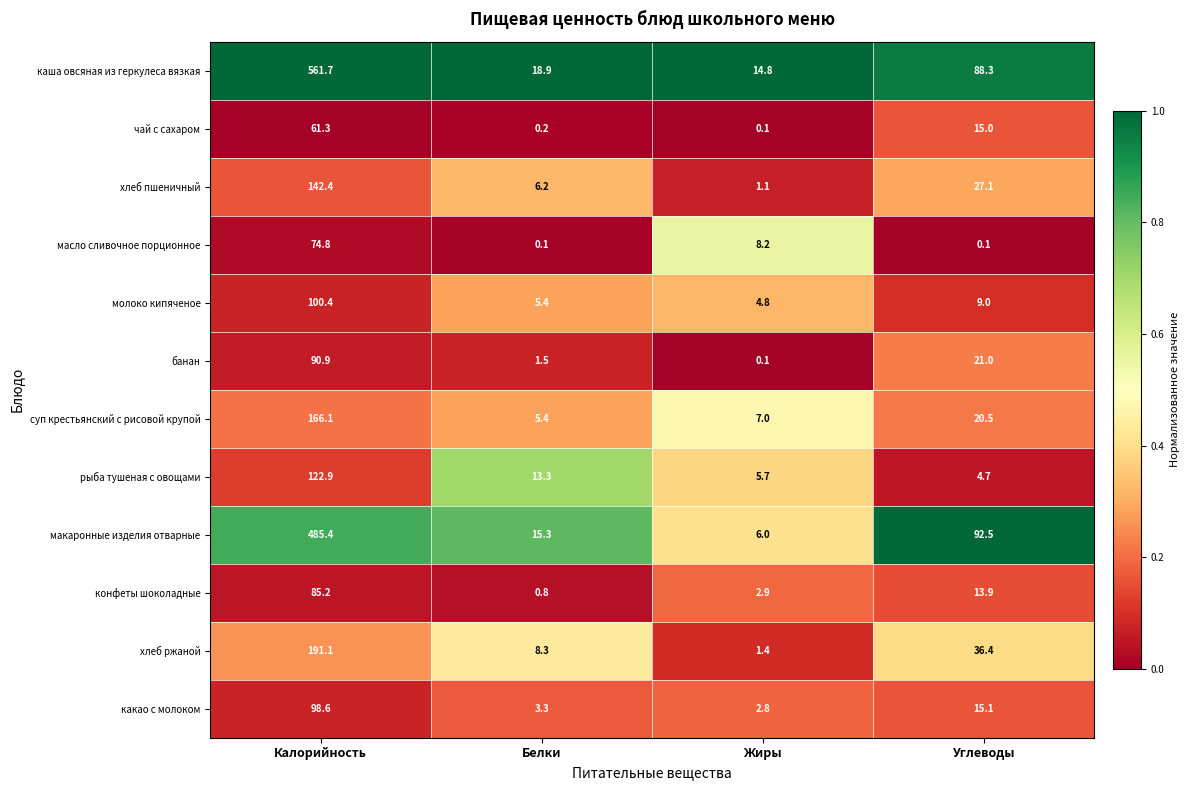

What is the total value across all series at Жиры?

54.9